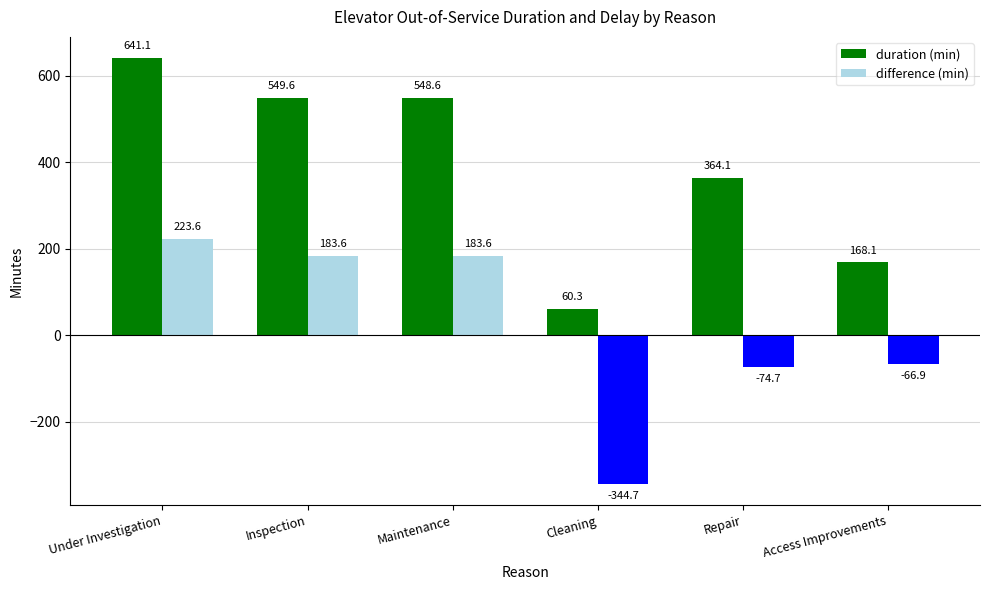

How many values in difference (min) are above zero?

3